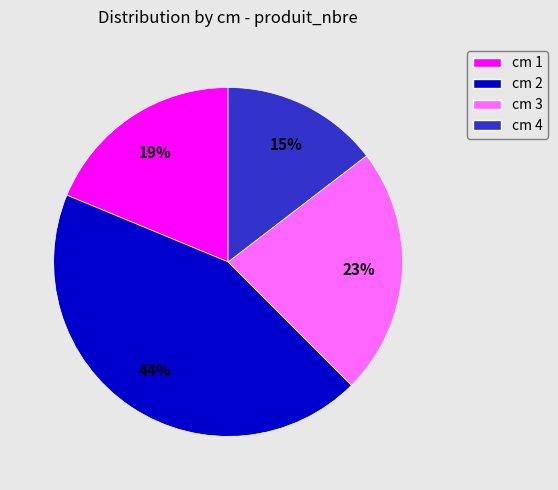

Which has a higher value, cm 2 or cm 4?

cm 2